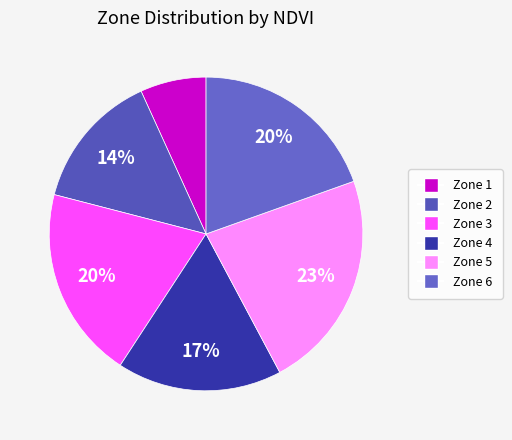

How many segments does this pie chart have?

6